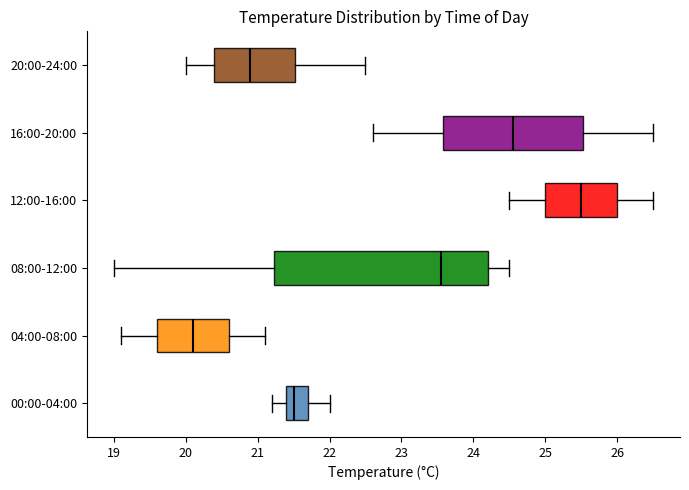

Which box is the widest, from its left edge to its right edge?

08:00-12:00